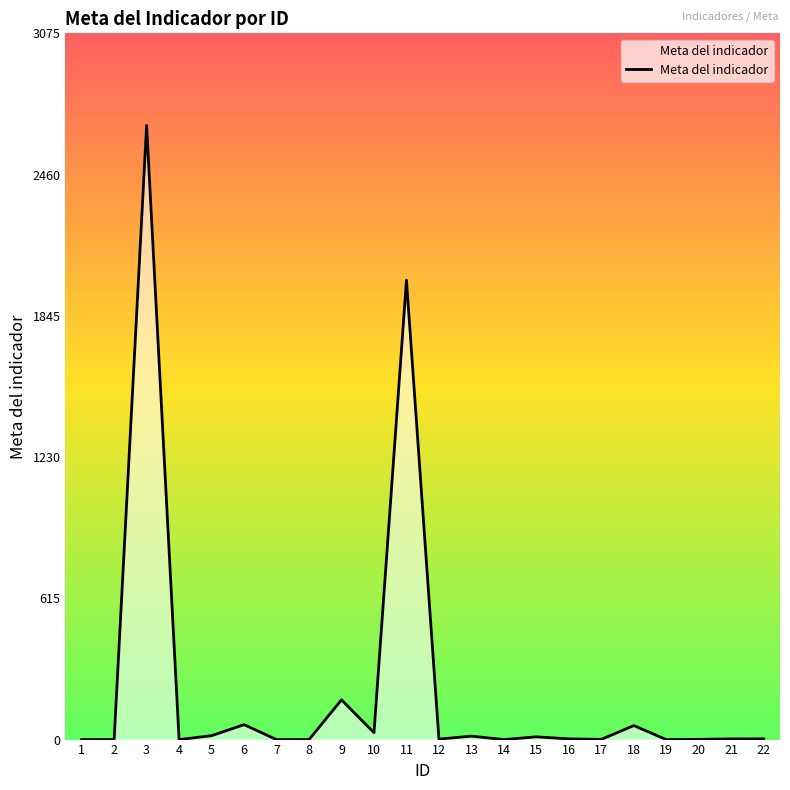

What is the sum of all values?

5060